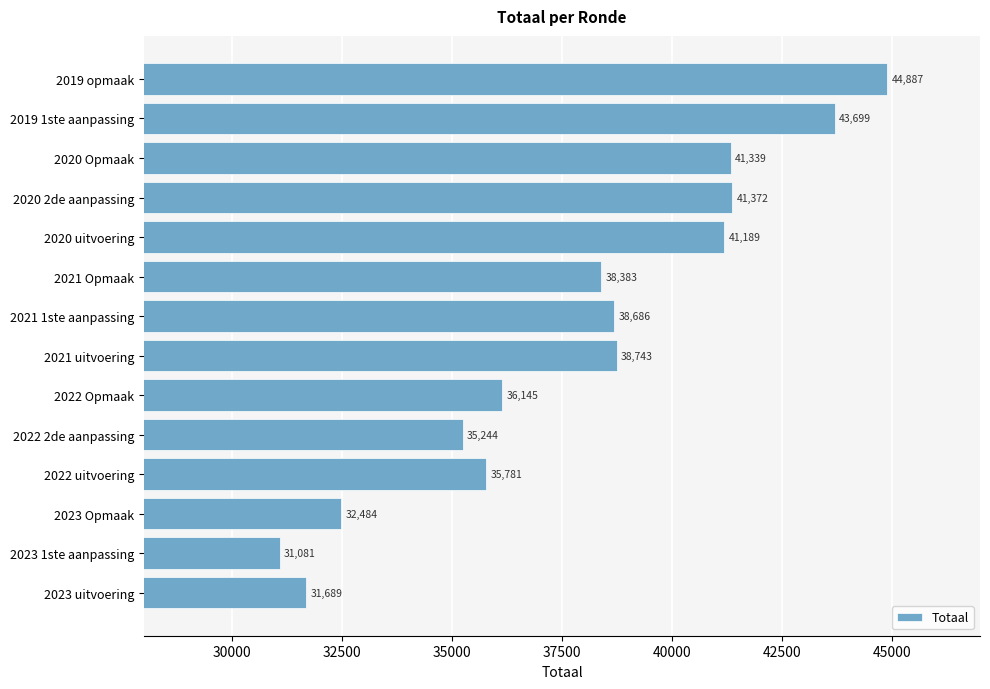

Rank the categories by value from lowest to highest.

2023 1ste aanpassing, 2023 uitvoering, 2023 Opmaak, 2022 2de aanpassing, 2022 uitvoering, 2022 Opmaak, 2021 Opmaak, 2021 1ste aanpassing, 2021 uitvoering, 2020 uitvoering, 2020 Opmaak, 2020 2de aanpassing, 2019 1ste aanpassing, 2019 opmaak